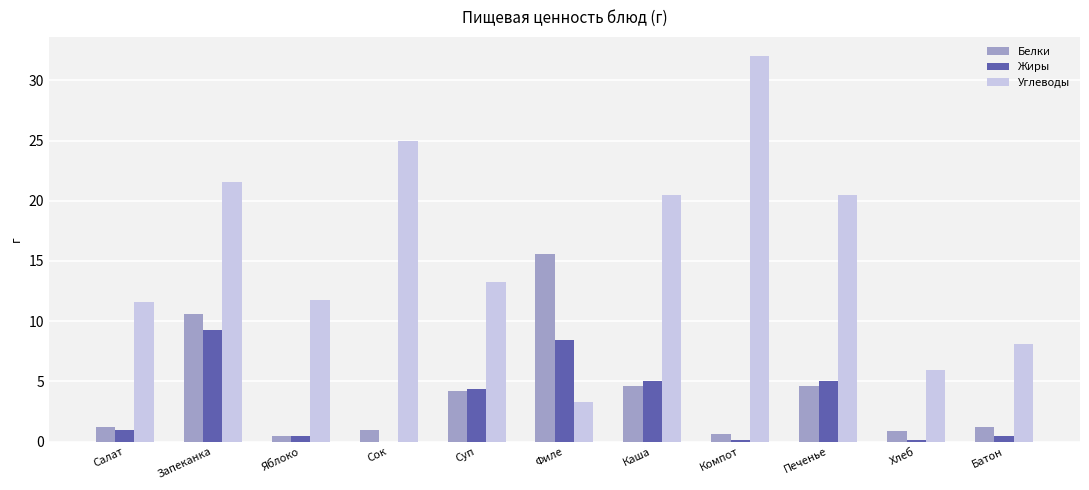

At which category is the sum across all series the highest?

Запеканка